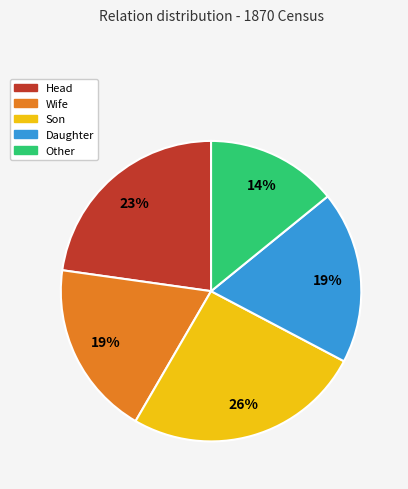

The Daughter slice represents 19% of the pie. True or false?

True